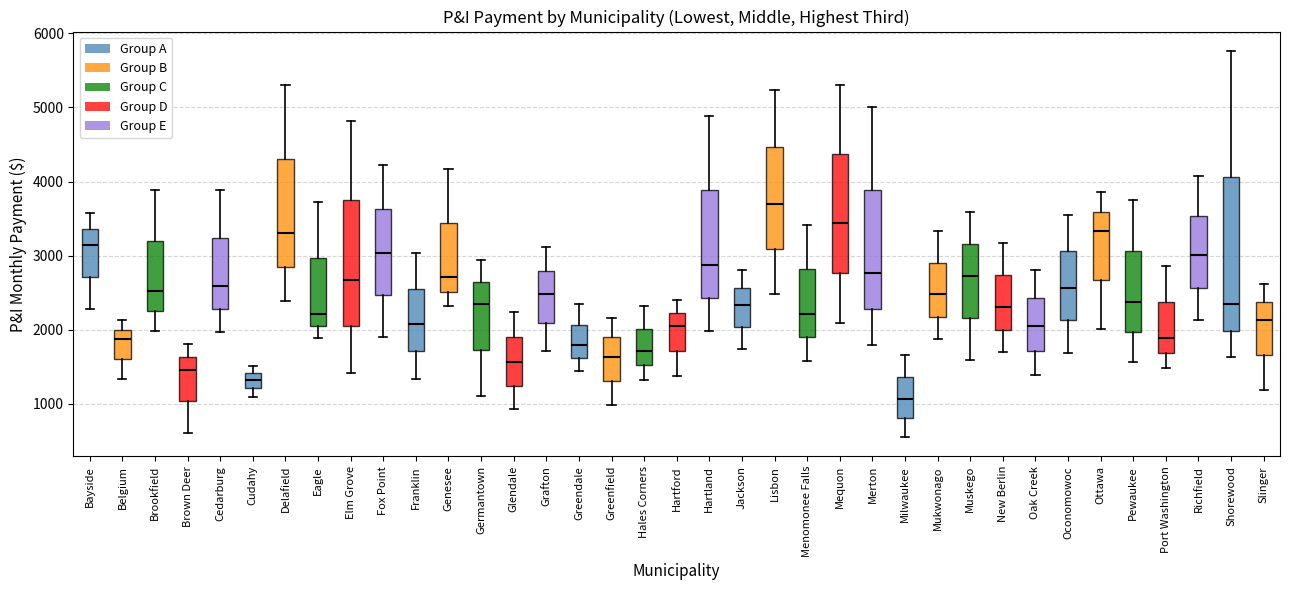

Reading left to right, read every box against the y-axis: the position of its median line, the range the box covers, and the ends of its whiskers. The values are not printed on the chart, so give them approximately, as read against the axis.

Bayside: median 3100, box 2700 to 3400, whiskers 2300 to 3600
Belgium: median 1900, box 1600 to 2000, whiskers 1300 to 2100
Brookfield: median 2500, box 2300 to 3200, whiskers 2000 to 3900
Brown Deer: median 1500, box 1000 to 1600, whiskers 600 to 1800
Cedarburg: median 2600, box 2300 to 3200, whiskers 2000 to 3900
Cudahy: median 1300, box 1200 to 1400, whiskers 1100 to 1500
Delafield: median 3300, box 2800 to 4300, whiskers 2400 to 5300
Eagle: median 2200, box 2100 to 3000, whiskers 1900 to 3700
Elm Grove: median 2700, box 2000 to 3700, whiskers 1400 to 4800
Fox Point: median 3000, box 2500 to 3600, whiskers 1900 to 4200
Franklin: median 2100, box 1700 to 2600, whiskers 1300 to 3000
Genesee: median 2700, box 2500 to 3400, whiskers 2300 to 4200
Germantown: median 2300, box 1700 to 2600, whiskers 1100 to 2900
Glendale: median 1600, box 1200 to 1900, whiskers 900 to 2200
Grafton: median 2500, box 2100 to 2800, whiskers 1700 to 3100
Greendale: median 1800, box 1600 to 2100, whiskers 1400 to 2300
Greenfield: median 1600, box 1300 to 1900, whiskers 1000 to 2200
Hales Corners: median 1700, box 1500 to 2000, whiskers 1300 to 2300
Hartford: median 2100, box 1700 to 2200, whiskers 1400 to 2400
Hartland: median 2900, box 2400 to 3900, whiskers 2000 to 4900
Jackson: median 2300, box 2000 to 2600, whiskers 1700 to 2800
Lisbon: median 3700, box 3100 to 4500, whiskers 2500 to 5200
Menomonee Falls: median 2200, box 1900 to 2800, whiskers 1600 to 3400
Mequon: median 3400, box 2800 to 4400, whiskers 2100 to 5300
Merton: median 2800, box 2300 to 3900, whiskers 1800 to 5000
Milwaukee: median 1100, box 800 to 1400, whiskers 600 to 1700
Mukwonago: median 2500, box 2200 to 2900, whiskers 1900 to 3300
Muskego: median 2700, box 2200 to 3200, whiskers 1600 to 3600
New Berlin: median 2300, box 2000 to 2700, whiskers 1700 to 3200
Oak Creek: median 2000, box 1700 to 2400, whiskers 1400 to 2800
Oconomowoc: median 2600, box 2100 to 3100, whiskers 1700 to 3600
Ottawa: median 3300, box 2700 to 3600, whiskers 2000 to 3900
Pewaukee: median 2400, box 2000 to 3100, whiskers 1600 to 3700
Port Washington: median 1900, box 1700 to 2400, whiskers 1500 to 2900
Richfield: median 3000, box 2600 to 3500, whiskers 2100 to 4100
Shorewood: median 2300, box 2000 to 4100, whiskers 1600 to 5800
Slinger: median 2100, box 1700 to 2400, whiskers 1200 to 2600